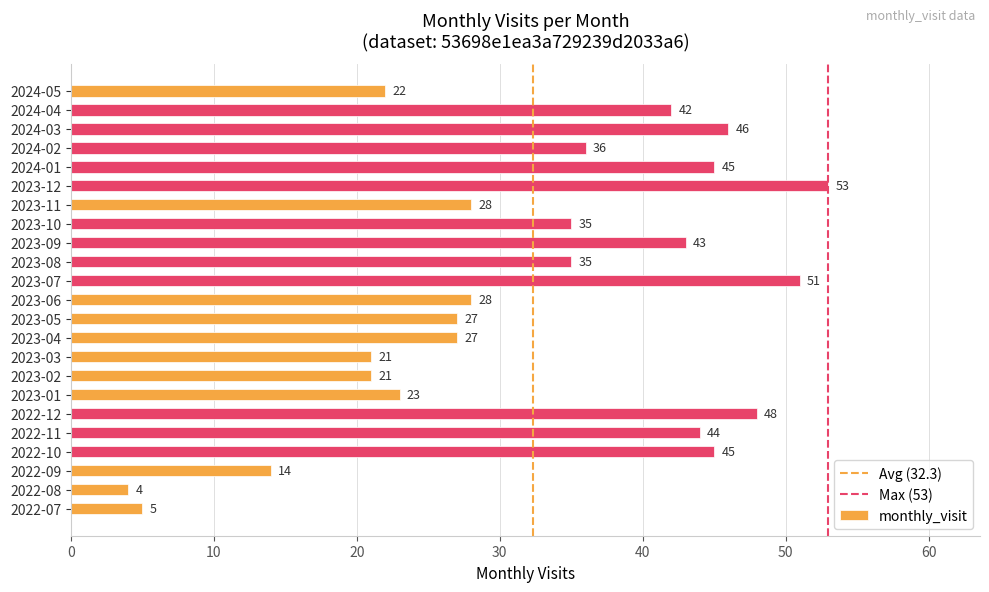

The value at 2023-12 is 53. True or false?

True